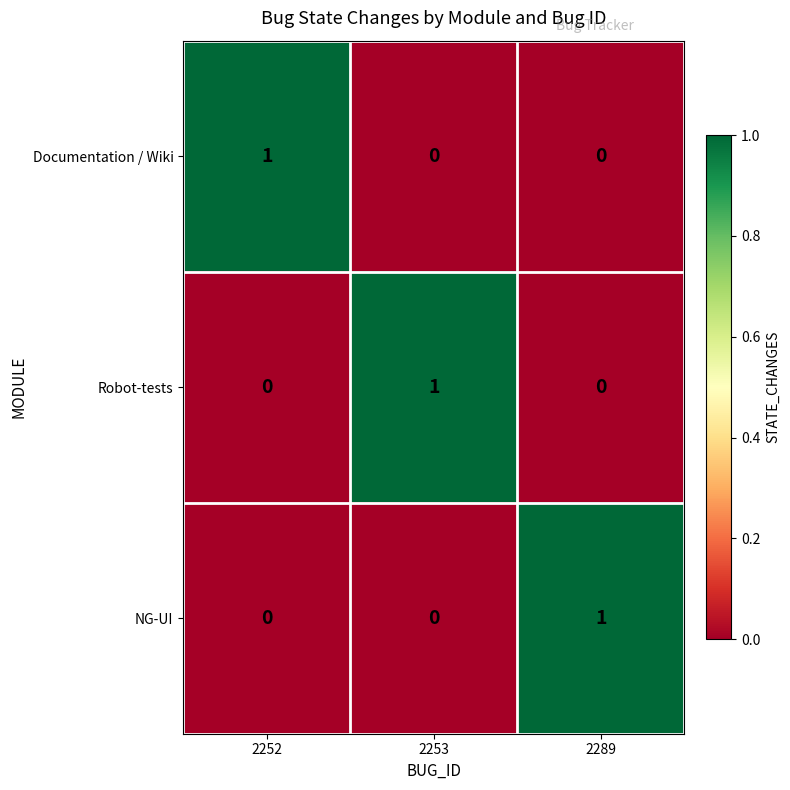

Reading left to right, list all the values displayed in this chart.

Documentation / Wiki: 2252=1	2253=0	2289=0
Robot-tests: 2252=0	2253=1	2289=0
NG-UI: 2252=0	2253=0	2289=1